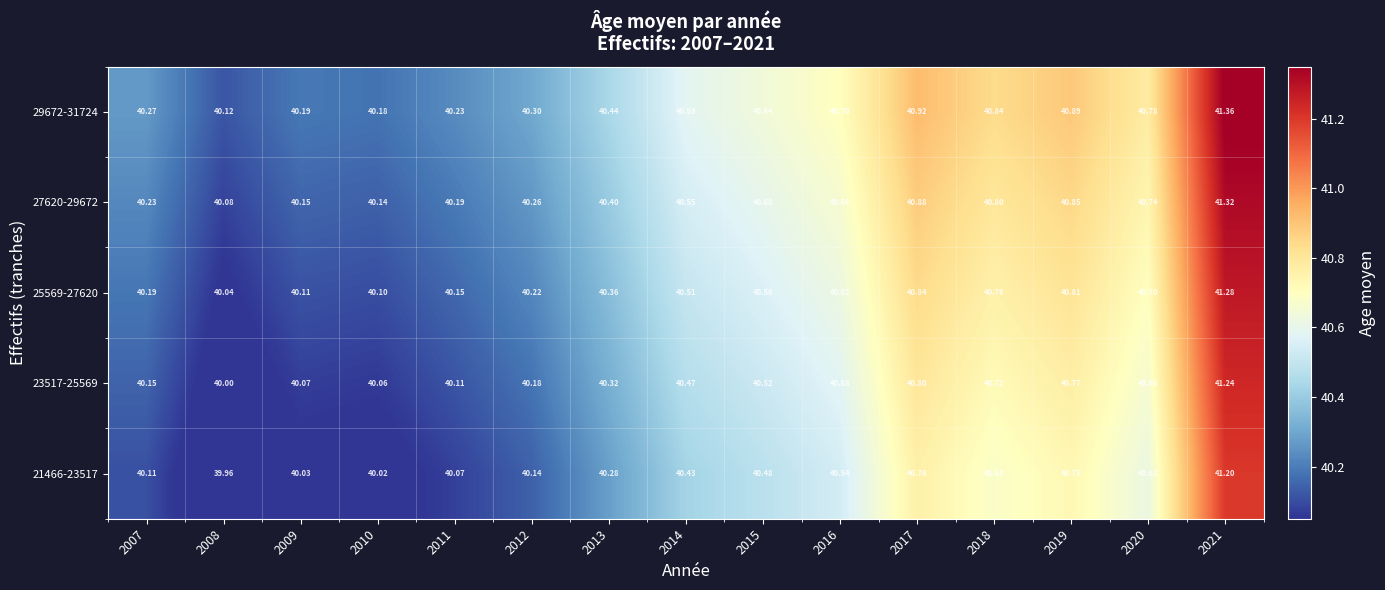

Is the value of 21466-23517 at 2010 greater than the value of 23517-25569 at 2013?

No